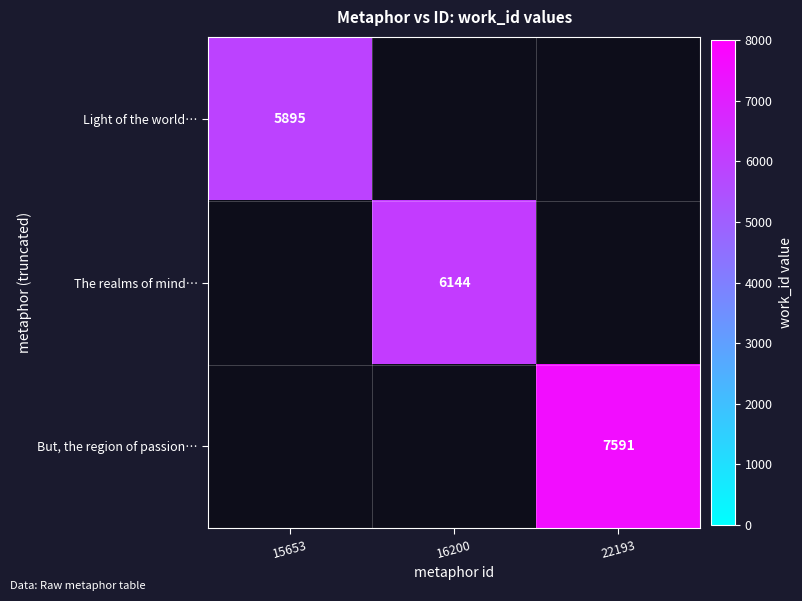

True or false: Light of the world… has a value of 4124 at 15653.

False